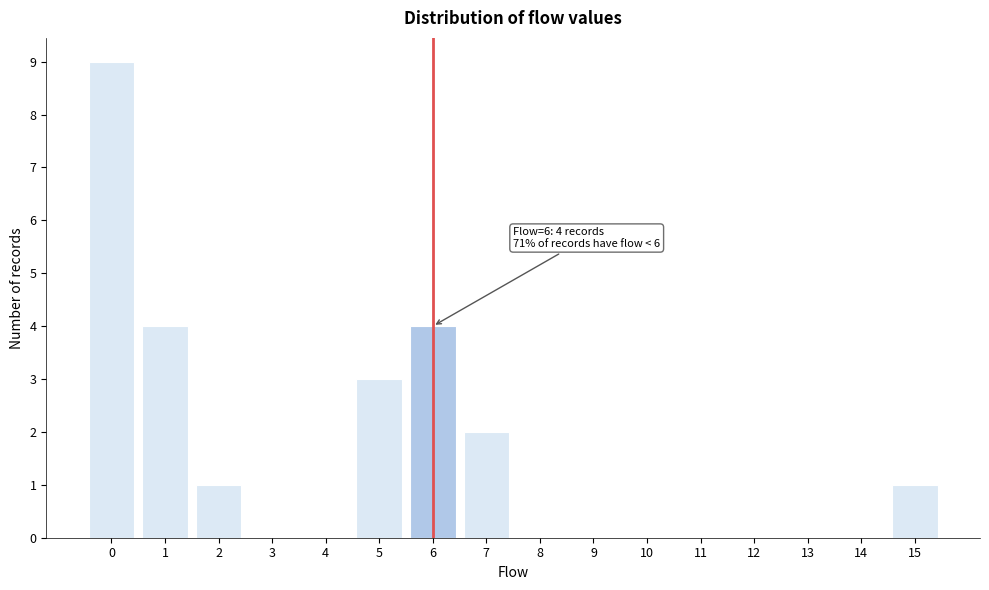

Over which range of the x-axis is the bar tallest?

-0.5 to 0.5